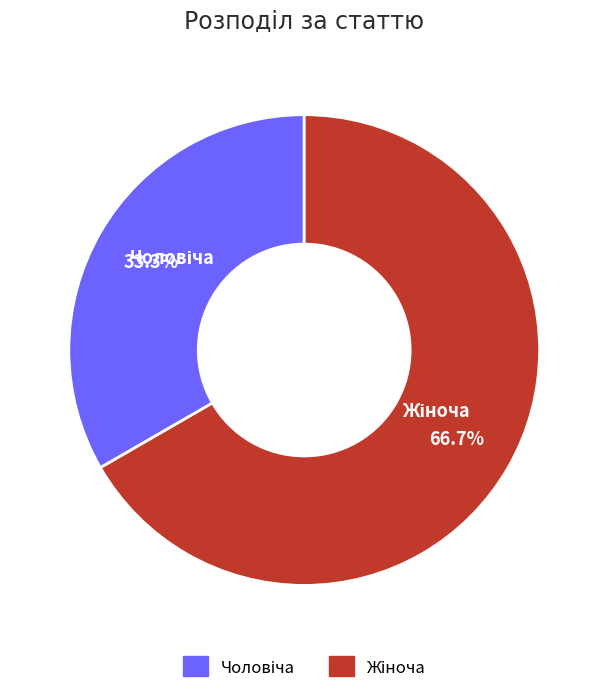

Is there a majority slice in this chart?

Yes